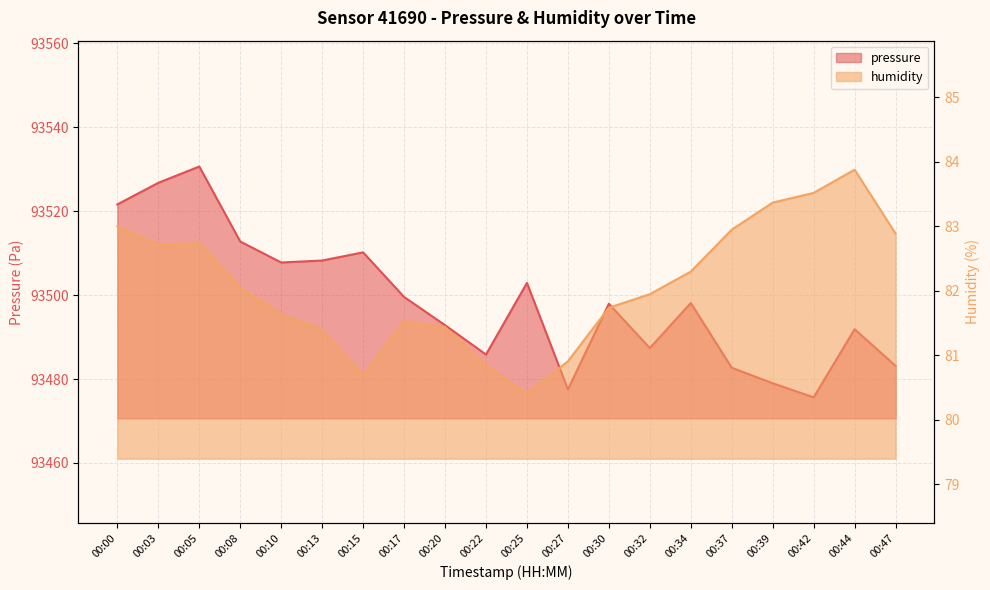

True or false: pressure has a value of 44267.5 at 00:20.

False